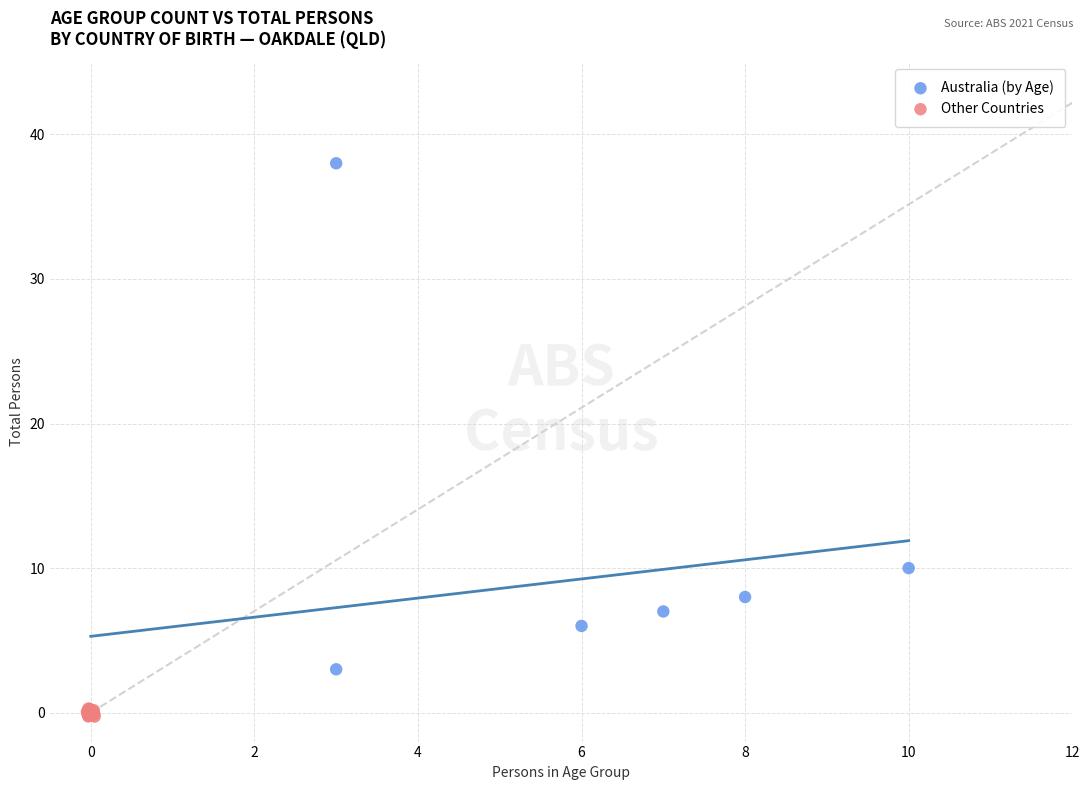

Which series has the largest Y range (max minus min)?

Australia (by Age)